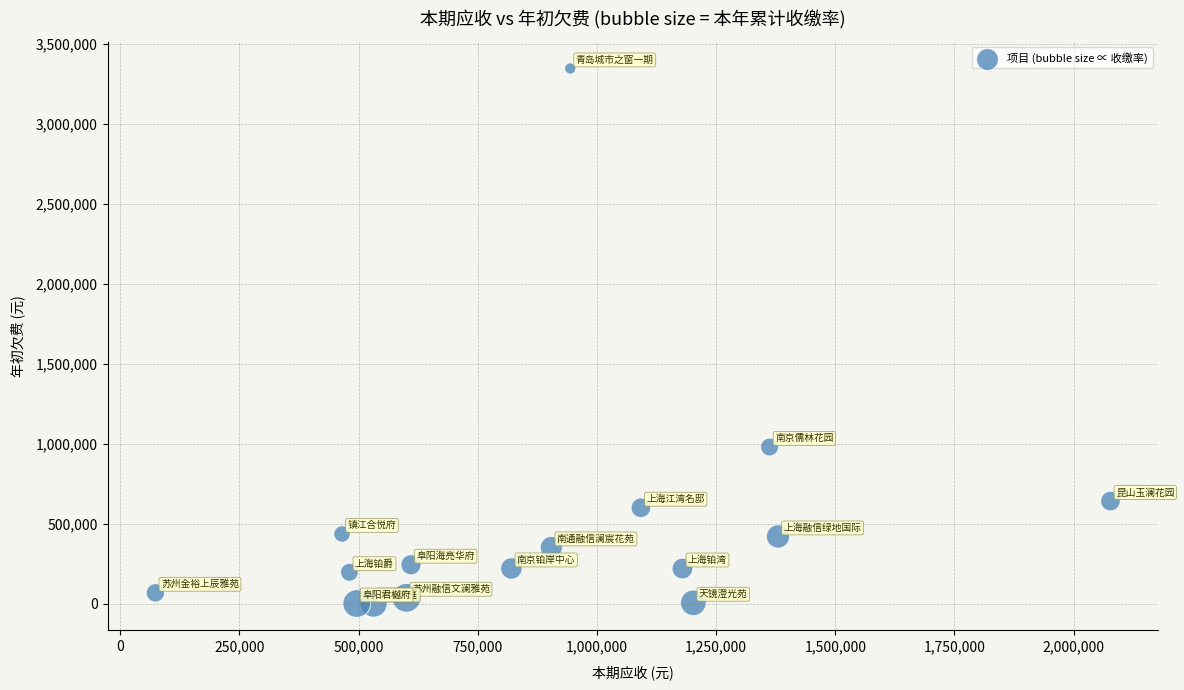

What is the range of X values (max minus min)?

2003347.2